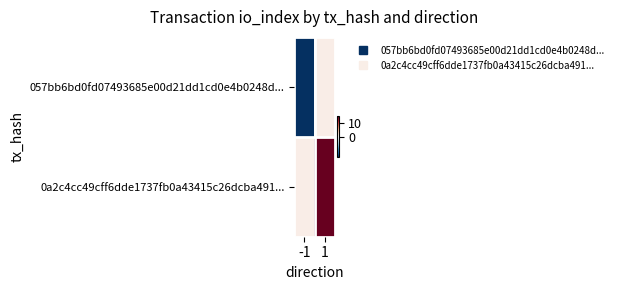

Reading right to left, extract all data points from this chart.

057bb6bd0fd07493685e00d21dd1cd0e4b0248d...: 1=1	-1=-1
0a2c4cc49cff6dde1737fb0a43415c26dcba491...: 1=15	-1=1